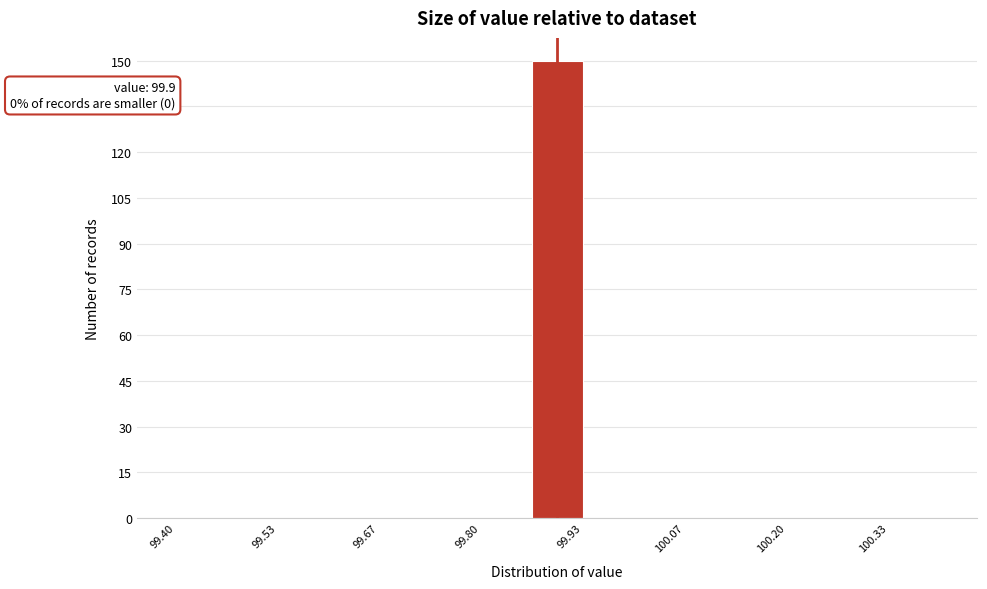

Around what value on the x-axis is the tallest bar? Give the approximate position of its centre, as read against the axis.

99.90